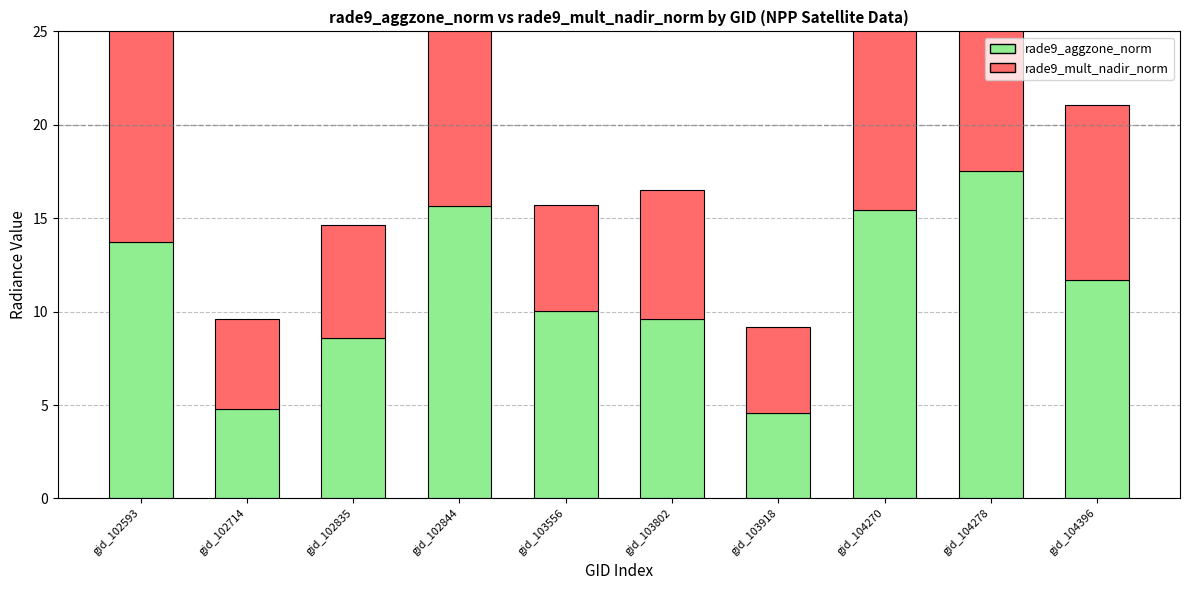

Reading right to left, extract all data points from this chart.

rade9_aggzone_norm: gid_104396=11.7	gid_104278=17.6	gid_104270=15.5	gid_103918=4.6	gid_103802=9.6	gid_103556=10.0	gid_102844=15.7	gid_102835=8.6	gid_102714=4.8	gid_102593=13.7
rade9_mult_nadir_norm: gid_104396=9.4	gid_104278=17.6	gid_104270=11.7	gid_103918=4.6	gid_103802=6.9	gid_103556=5.7	gid_102844=11.1	gid_102835=6.0	gid_102714=4.8	gid_102593=13.6